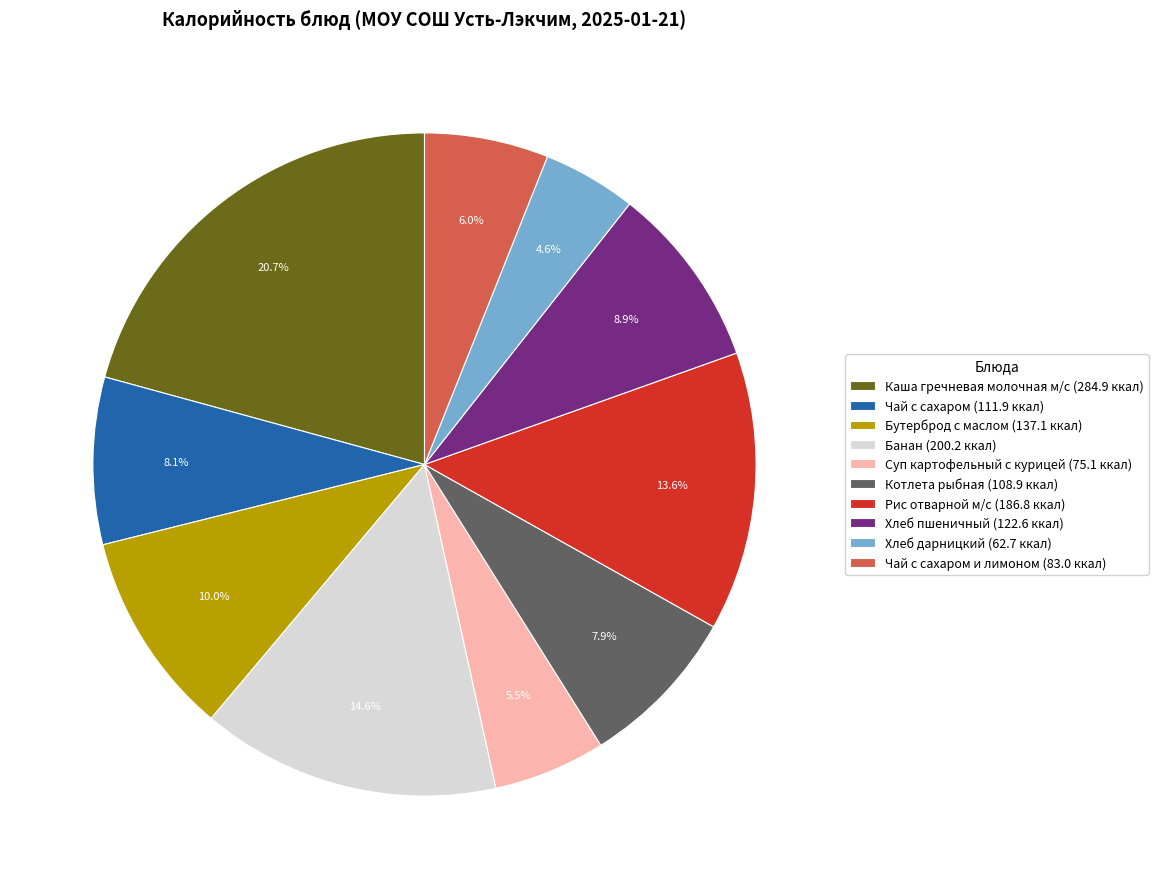

To the nearest percent, what is the difference between the largest and smallest slice percentages?

16%